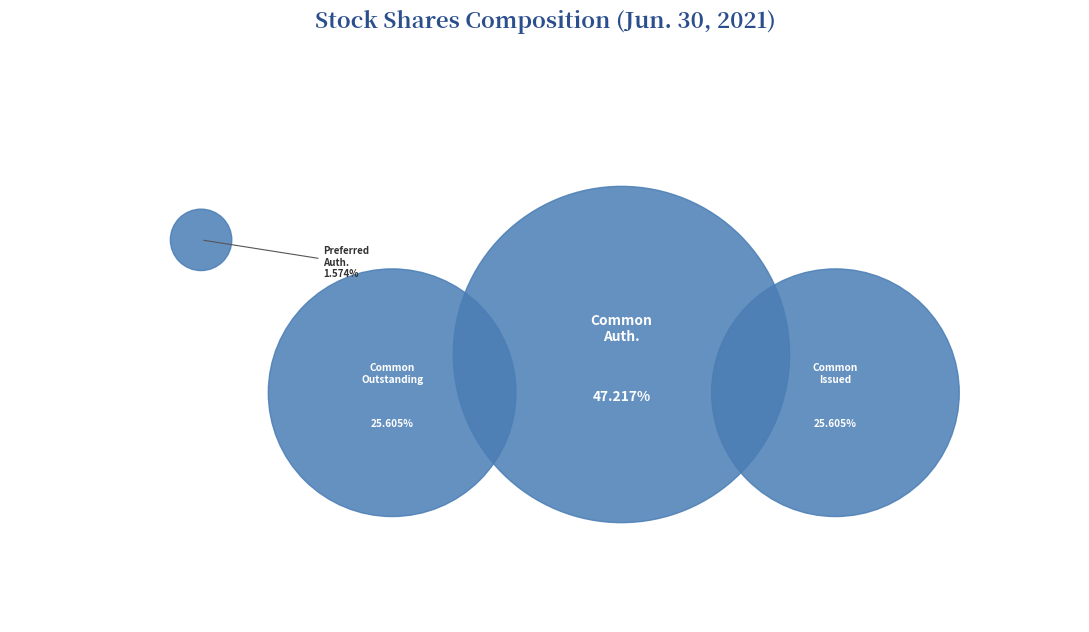

Is there any slice that represents more than half of the pie?

No